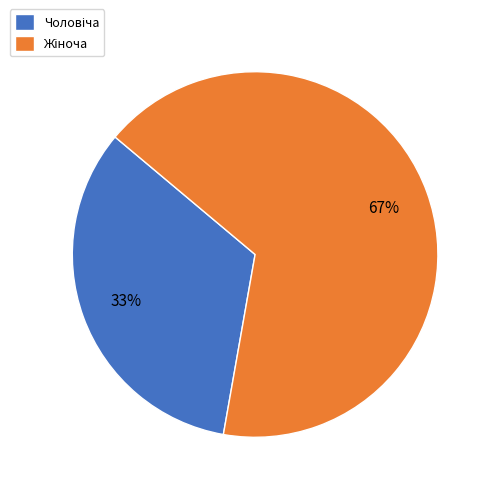

How many slices are in this pie chart?

2